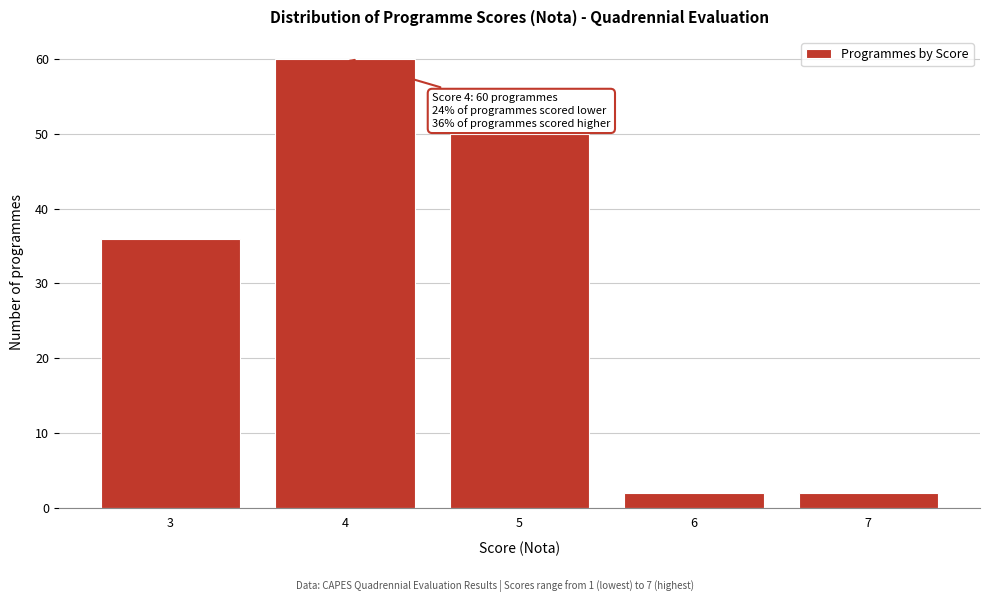

Reading left to right, list all the values displayed in this chart.

36	60	50	2	2